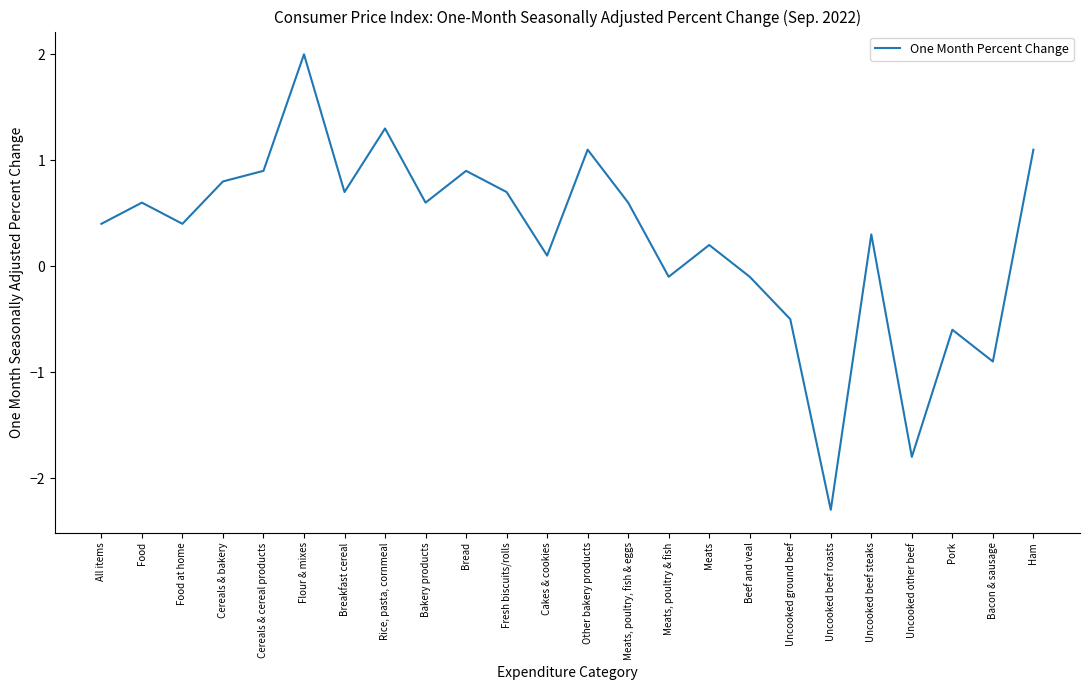

What is the sum of the values at Ham and Uncooked beef steaks?

1.4